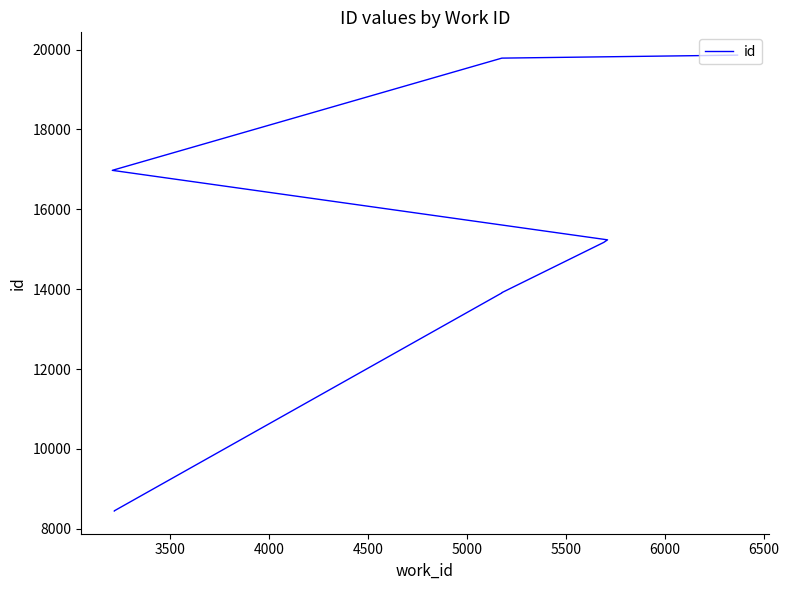

What is the sum of all values?

131741